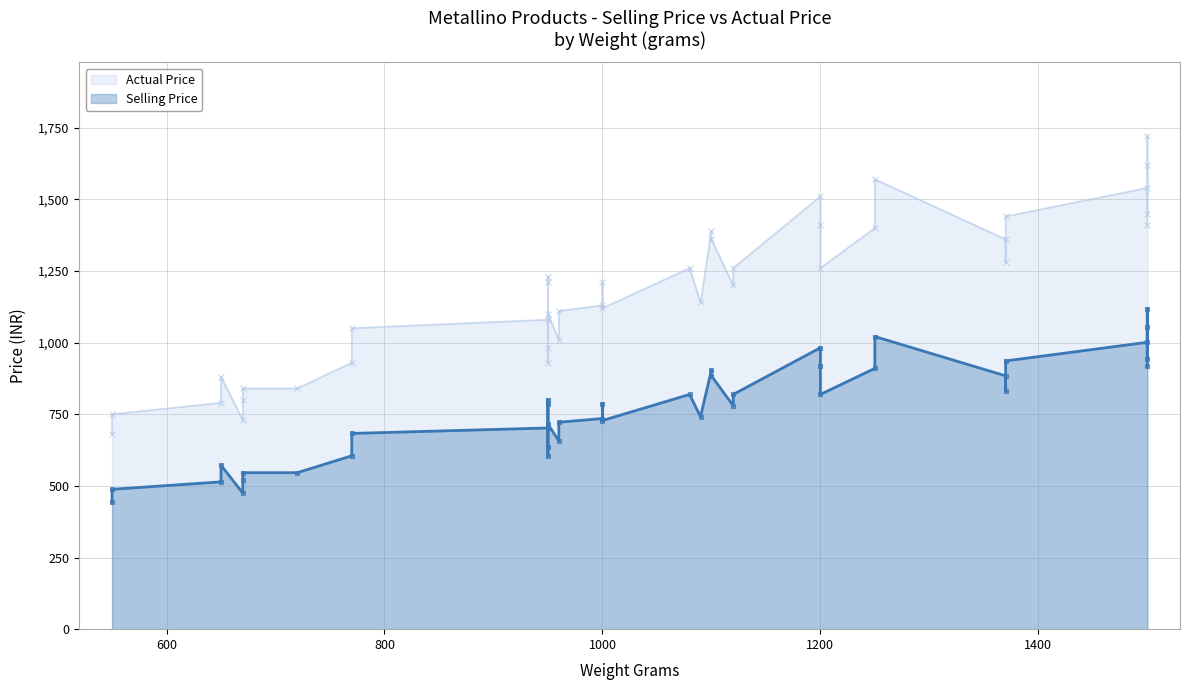

Which series has the largest total across all categories?

Actual Price